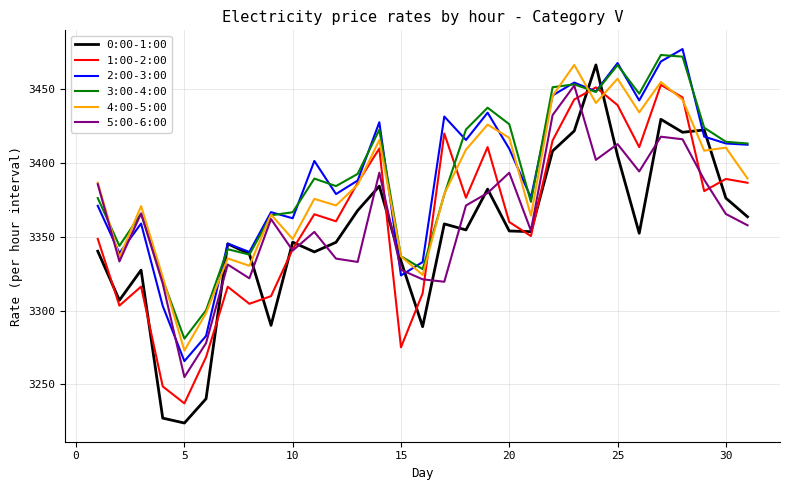

How many interior local valleys does the 1:00-2:00 series have?

9